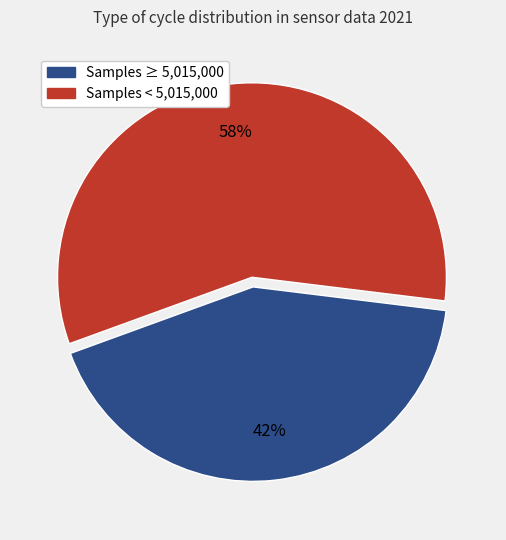

Is there a majority slice in this chart?

Yes